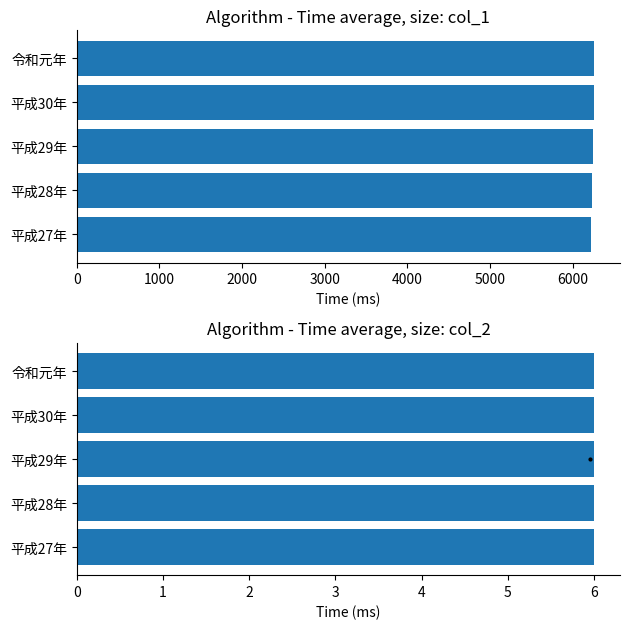

Which has a higher value, 平成28年 or 平成27年?

平成28年